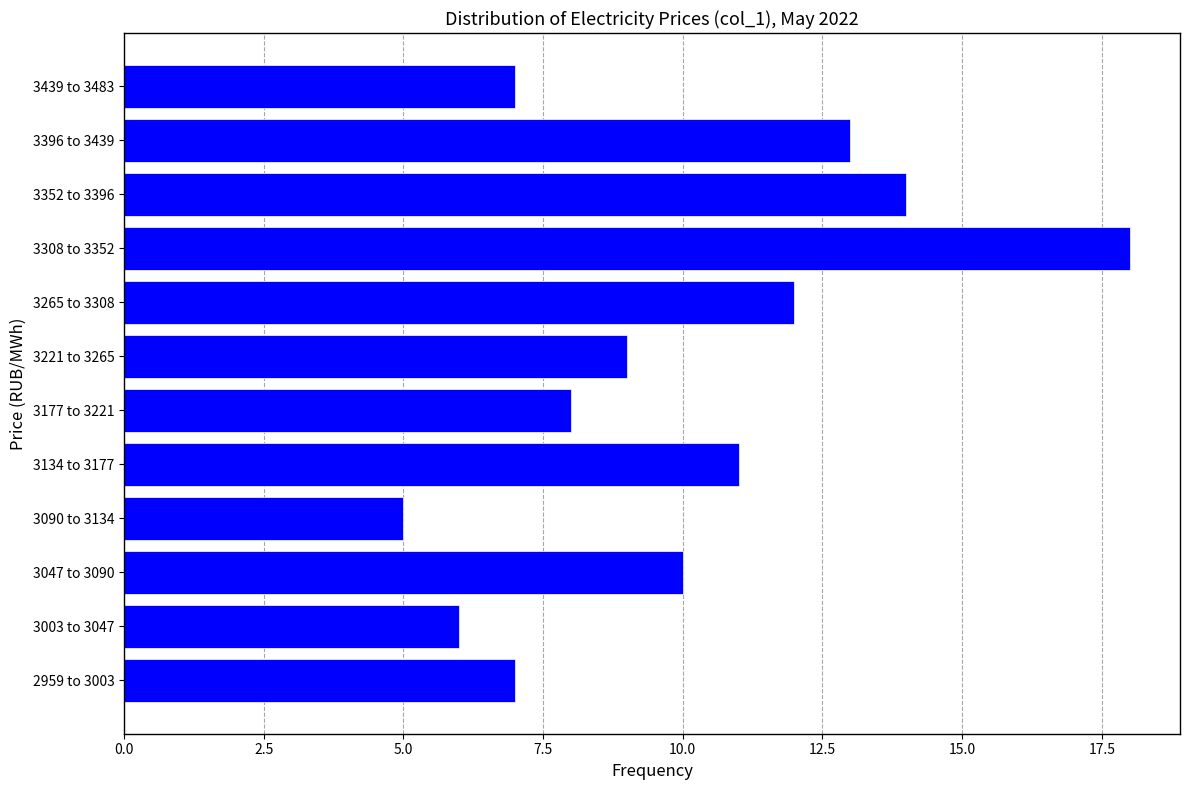

Reading bottom to top, extract all data points from this chart.

7	6	10	5	11	8	9	12	18	14	13	7